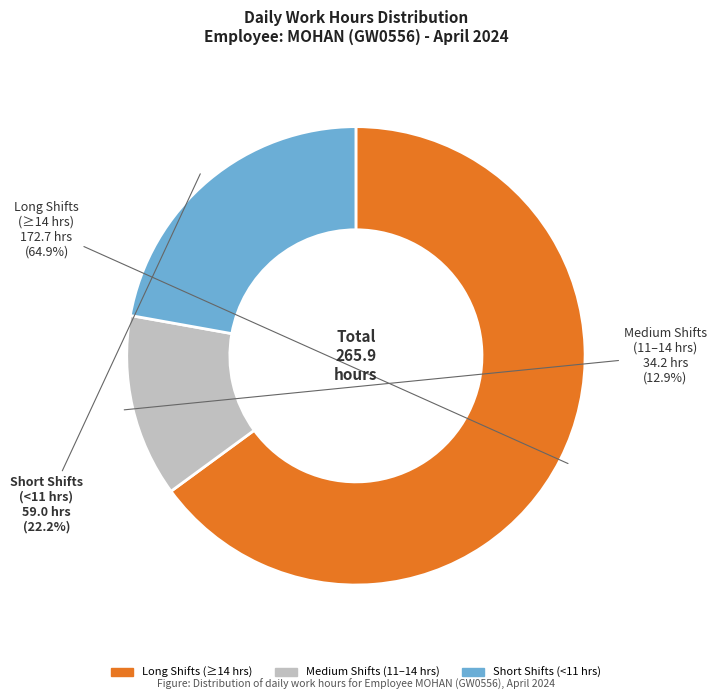

Is there a majority slice in this chart?

Yes